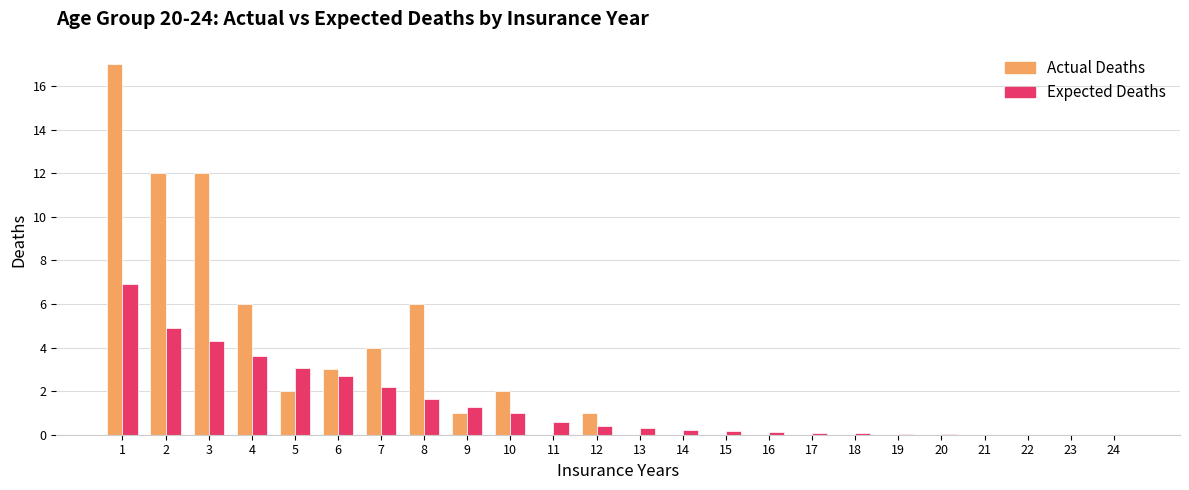

Which label corresponds to the largest value in the chart?

1